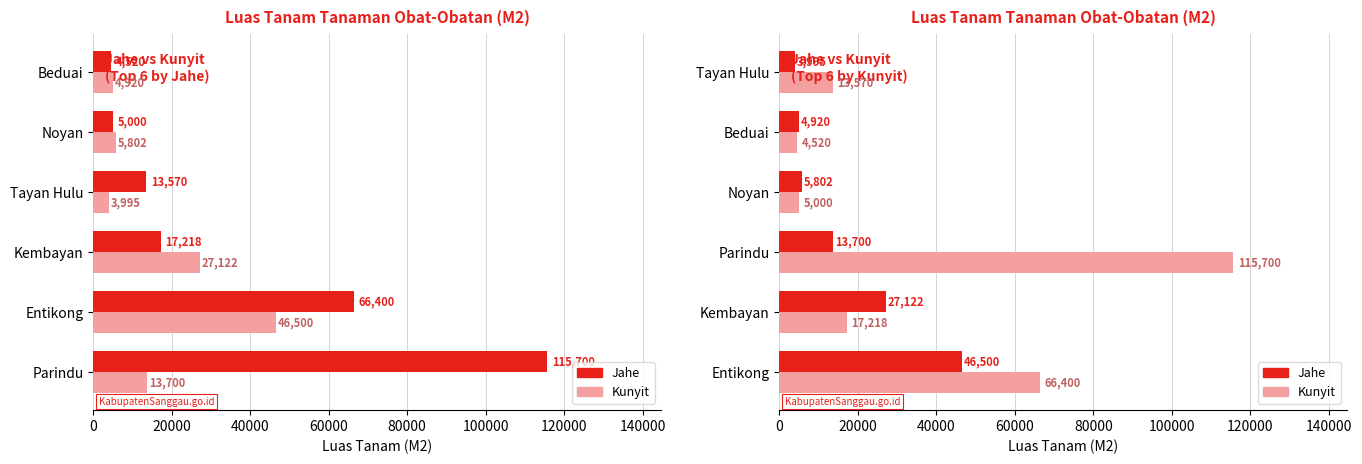

Reading left to right, transcribe all the data shown in this chart.

Jahe: 46500	27122	13700	5802	4920	3995
Kunyit: 66400	17218	115700	5000	4520	13570